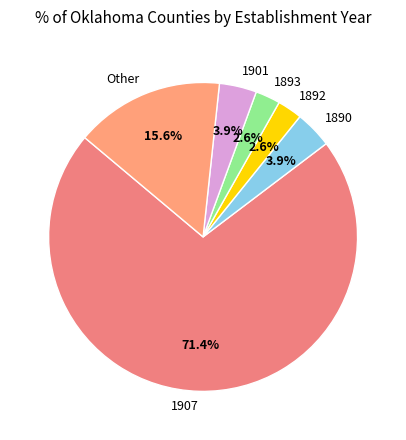

Which slice is the largest?

1907